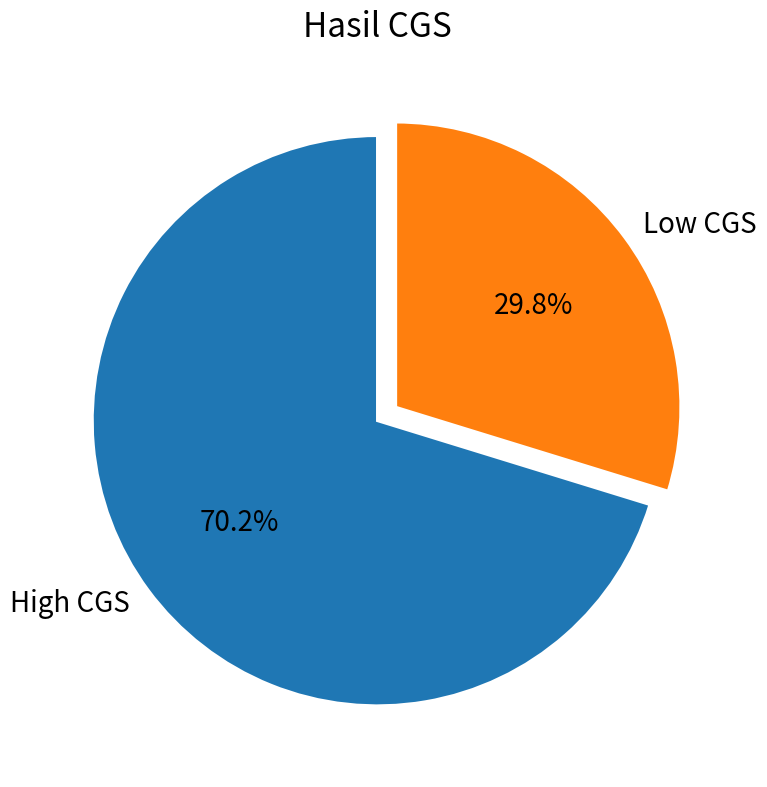

What percentage is NOT represented by High CGS?

29.8%